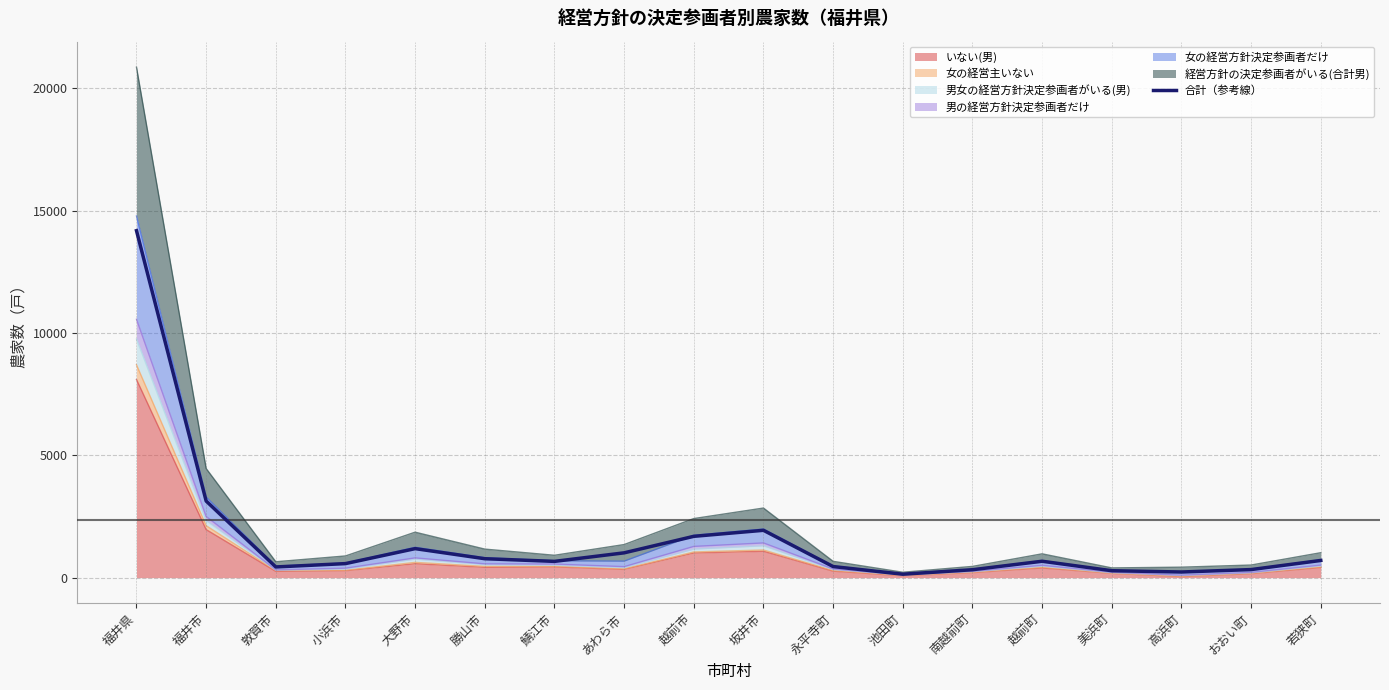

What is the sum of the values at 美浜町 and 南越前町?

608